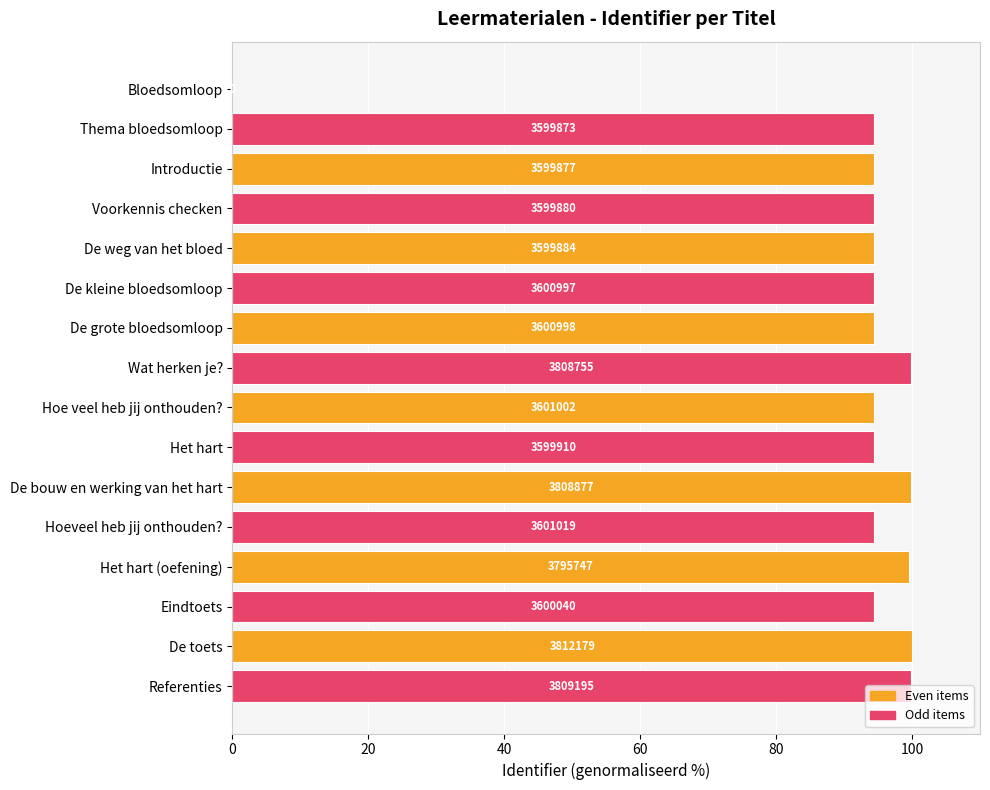

How many data points are less than 94?

1